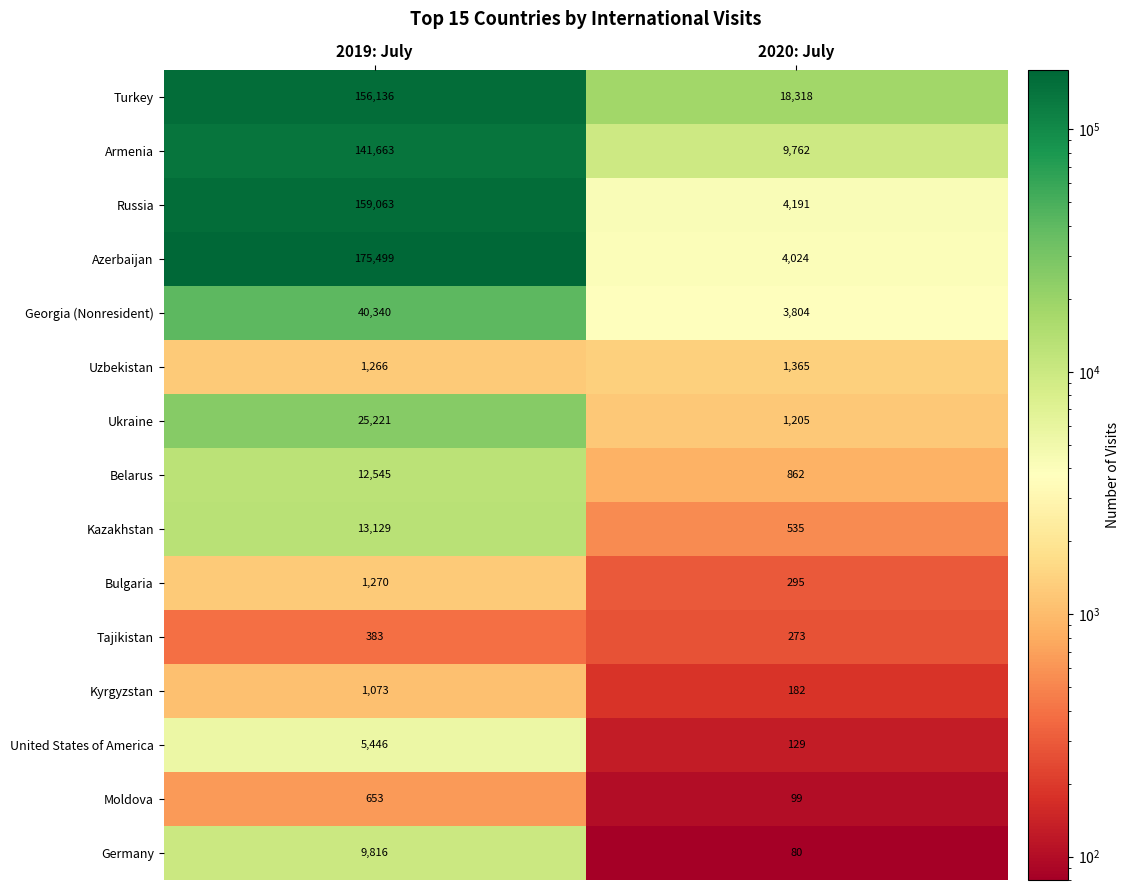

The Turkey series shows 32100 at 2020: July. True or false?

False